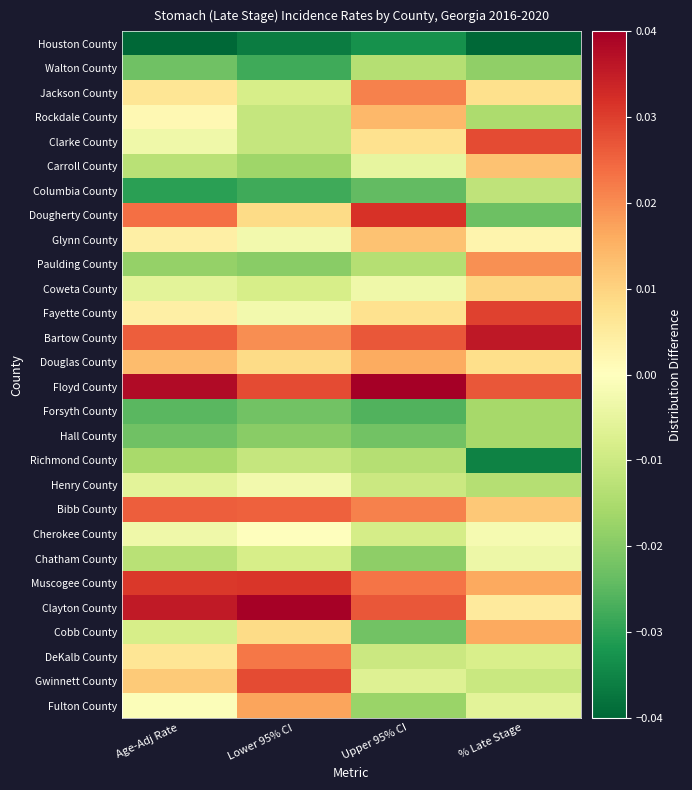

At Age-Adj Rate, list the series in order from smallest to largest.

Houston County, Columbia County, Forsyth County, Walton County, Hall County, Paulding County, Richmond County, Carroll County, Chatham County, Cobb County, Coweta County, Henry County, Clarke County, Cherokee County, Fulton County, Rockdale County, Glynn County, Fayette County, Jackson County, DeKalb County, Gwinnett County, Douglas County, Dougherty County, Bartow County, Bibb County, Muscogee County, Clayton County, Floyd County